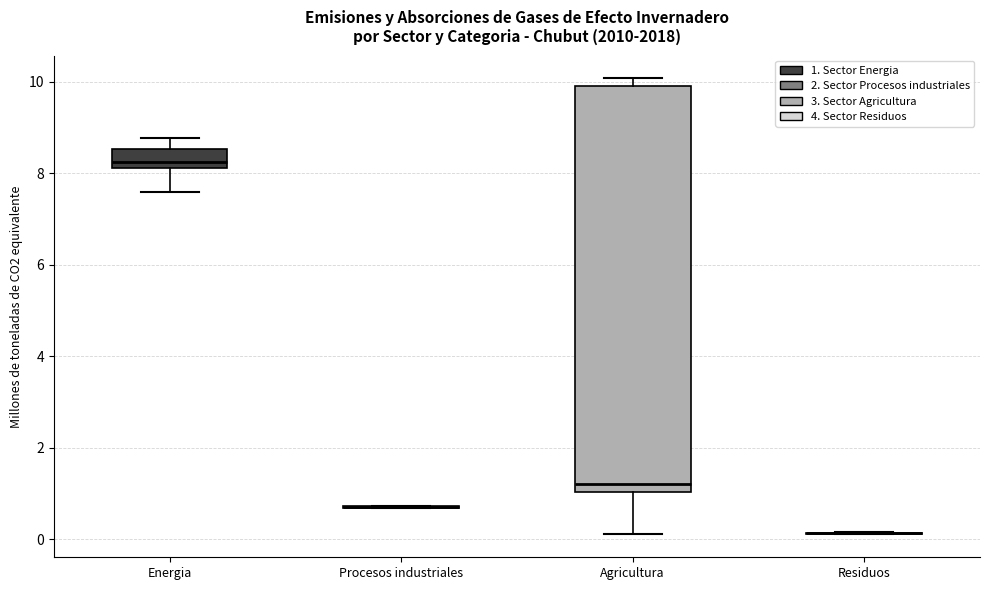

Comparing the boxes themselves (not the whiskers), which one is the tallest?

Agricultura